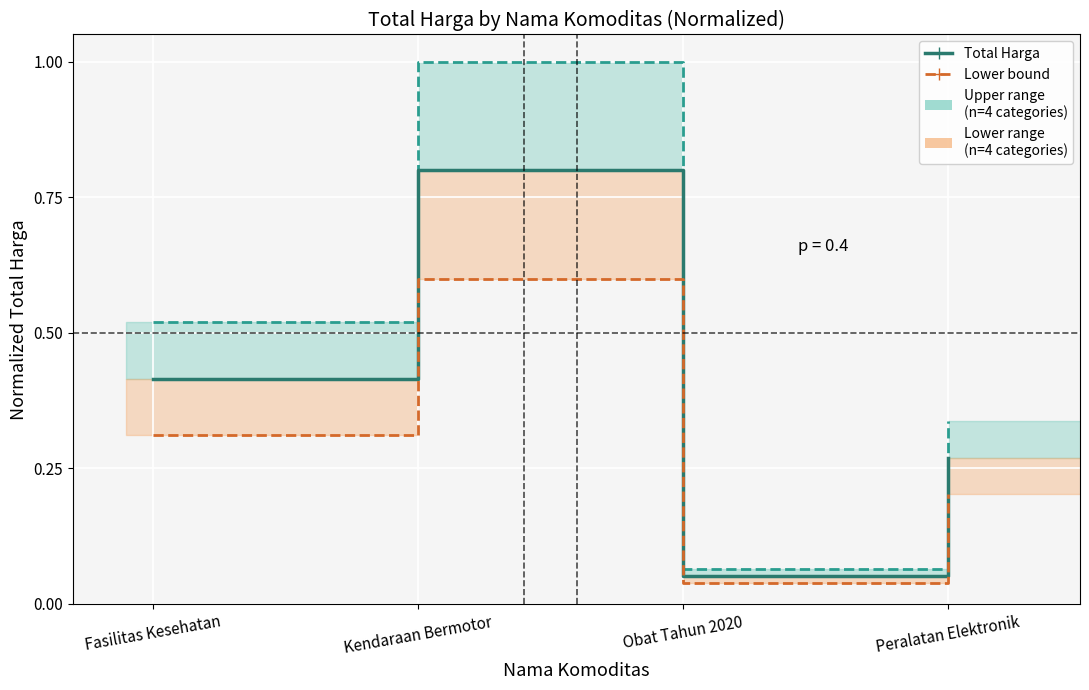

Reading left to right, list all the values displayed in this chart.

Upper bound (Fasilitas+Kendaraan): 0.5	1.0	0.1	0.3
Total Harga (normalized): 0.4	0.8	0.1	0.3
Lower bound: 0.3	0.6	0.0	0.2